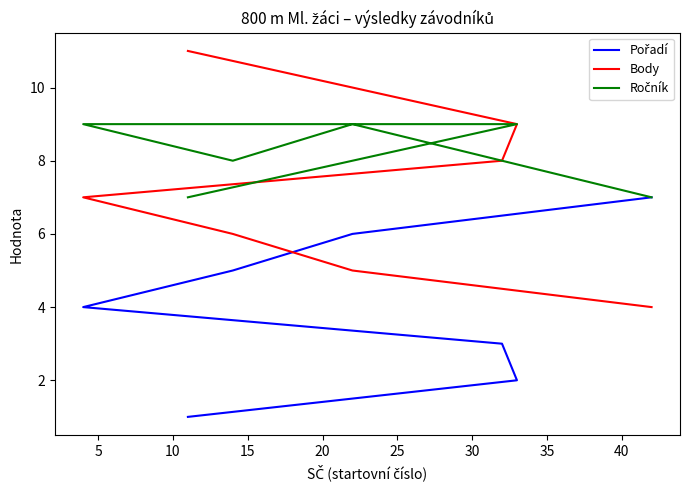

What are all the series names shown in the legend?

Pořadí, Body, Ročník